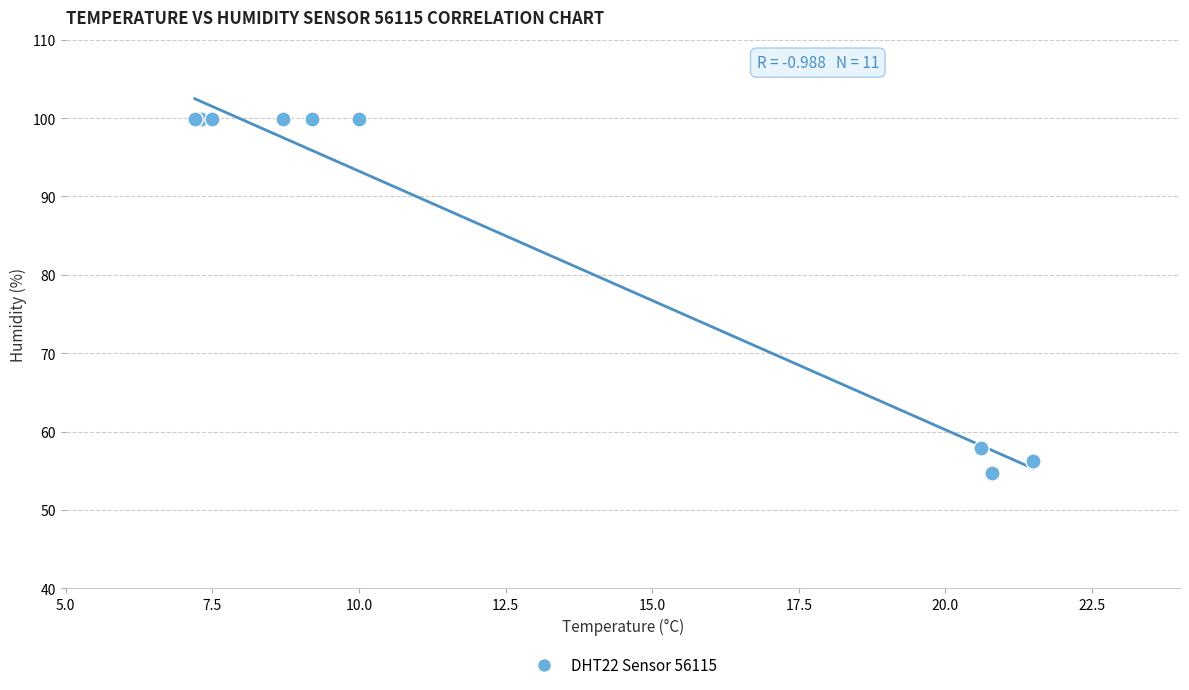

What Y value in the scatter plot is closest to 77?

57.9